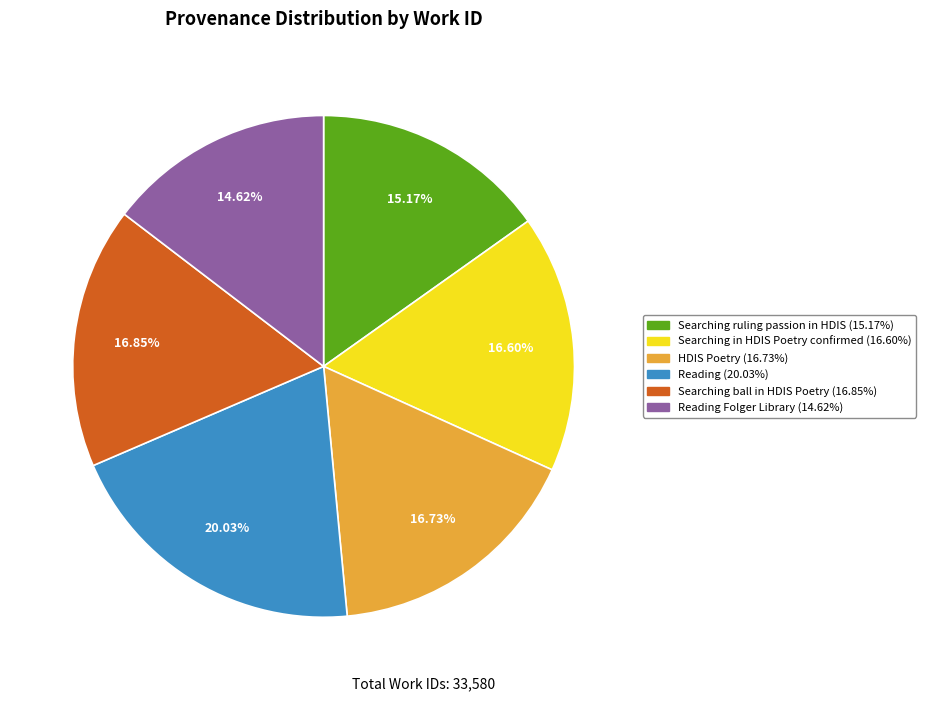

Is there a majority slice in this chart?

No